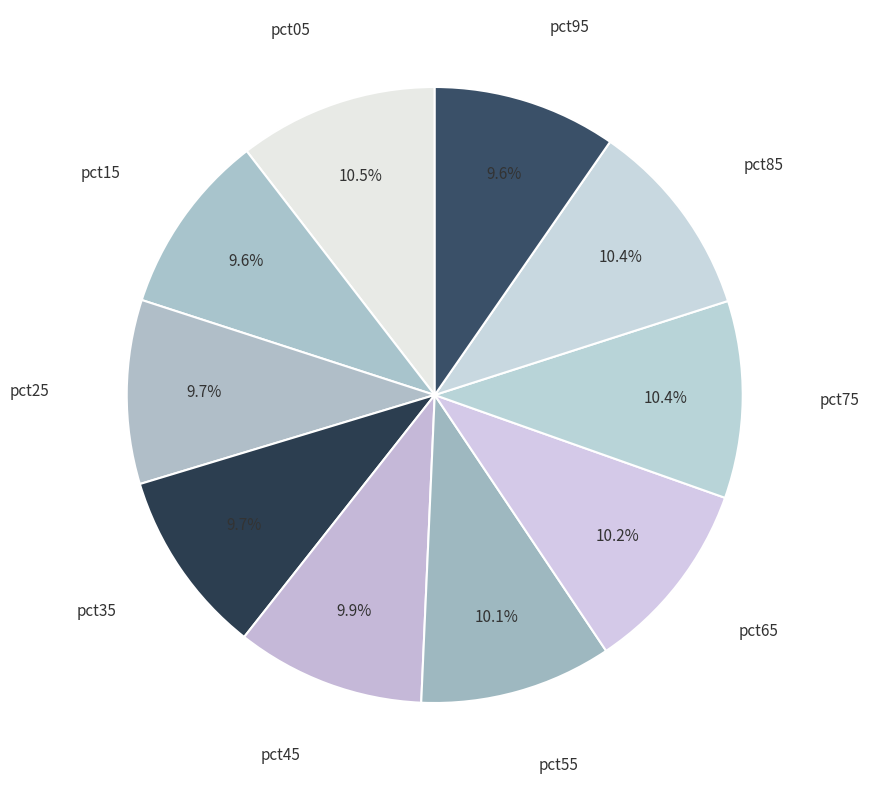

Combined, what portion of the pie is pct05 and pct95?

20.1%